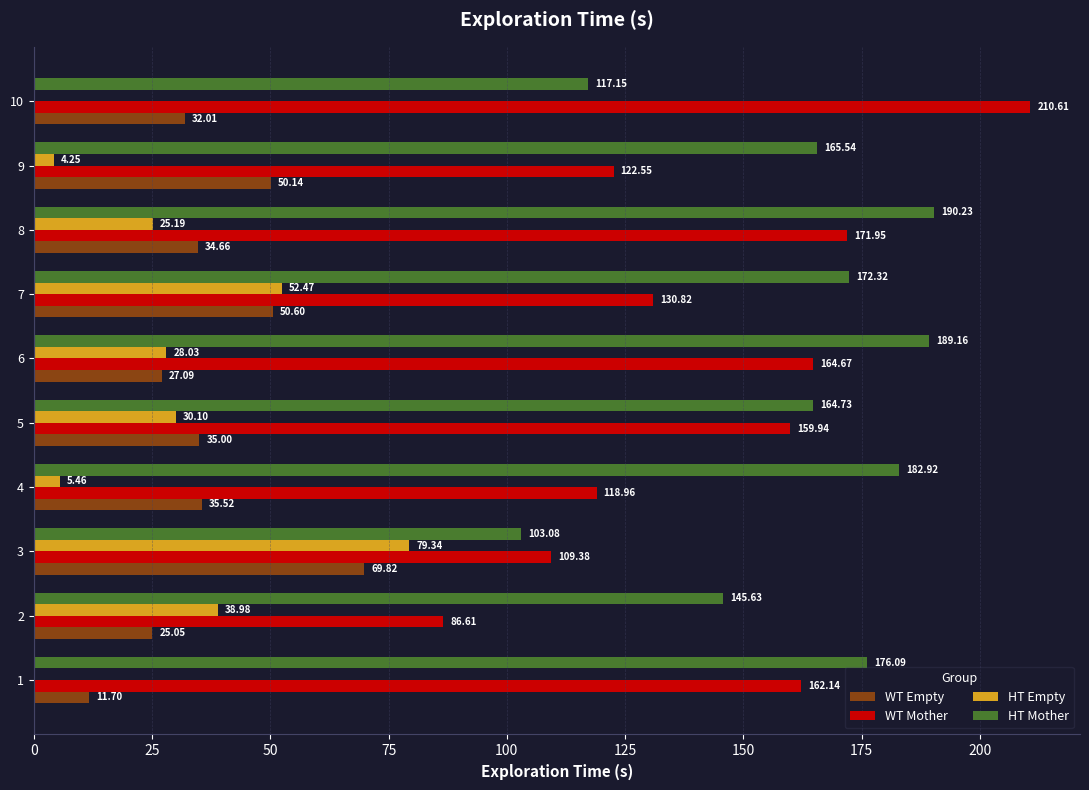

What is the total value across all series at 2?

296.3